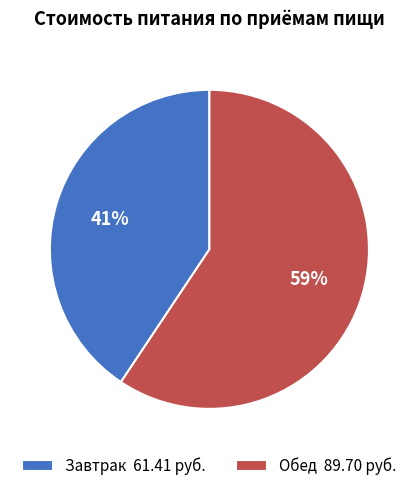

To the nearest percent, what is the average slice percentage?

50%